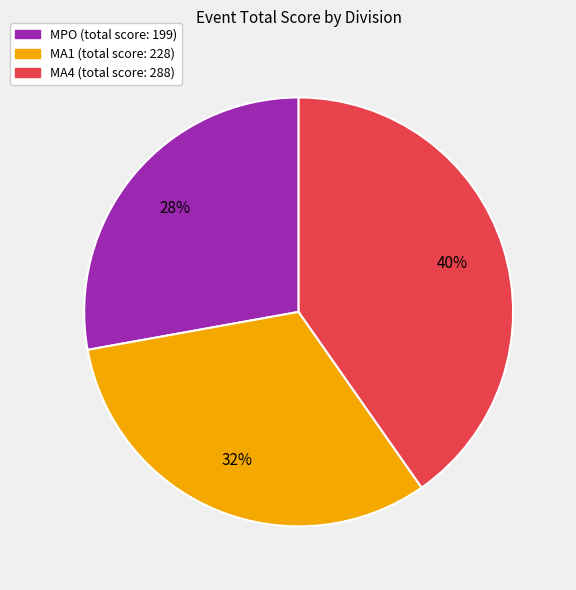

Does any single category account for the majority?

No